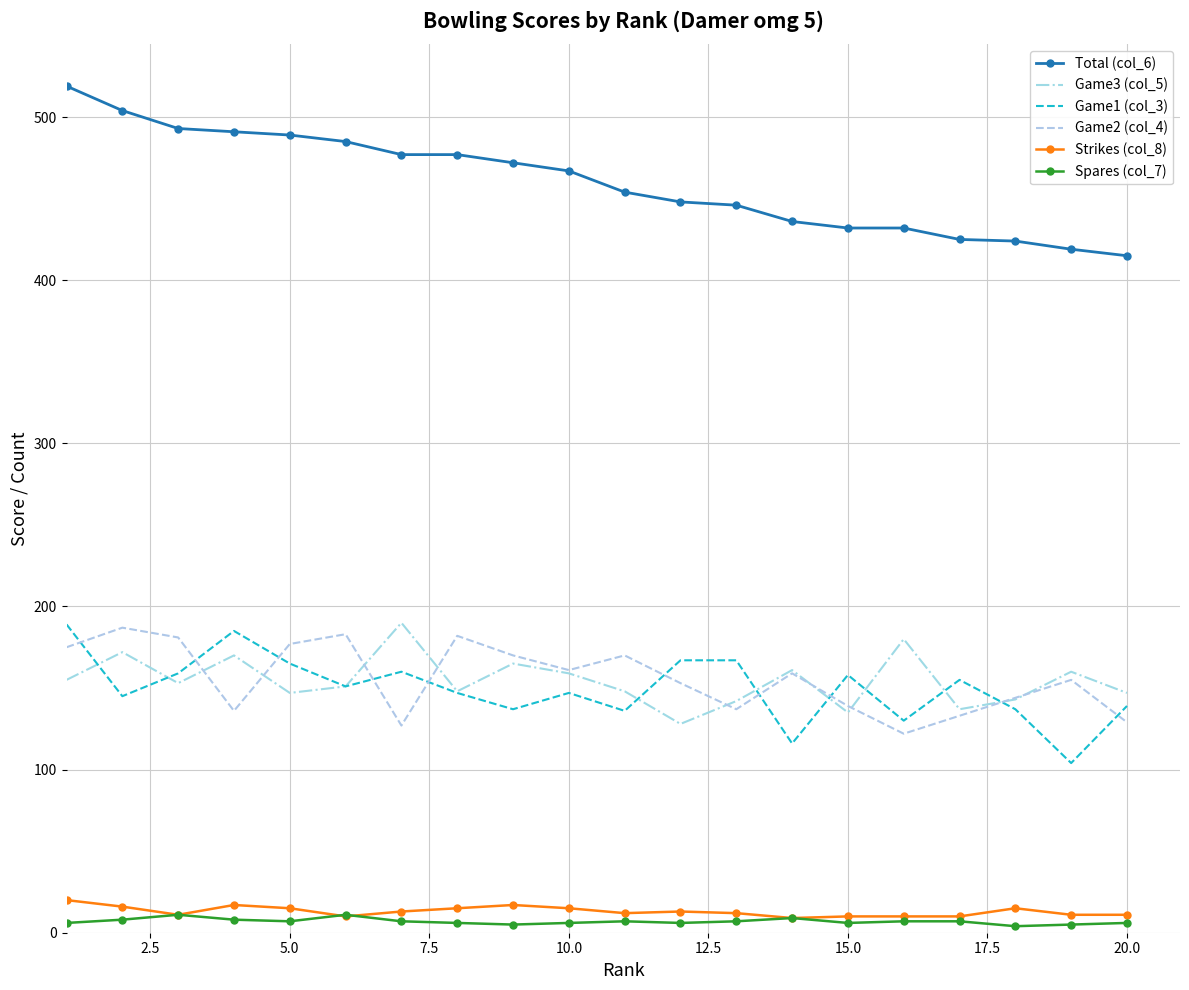

What is the difference between the maximum and minimum values in the Game3 (col_5) series?

62